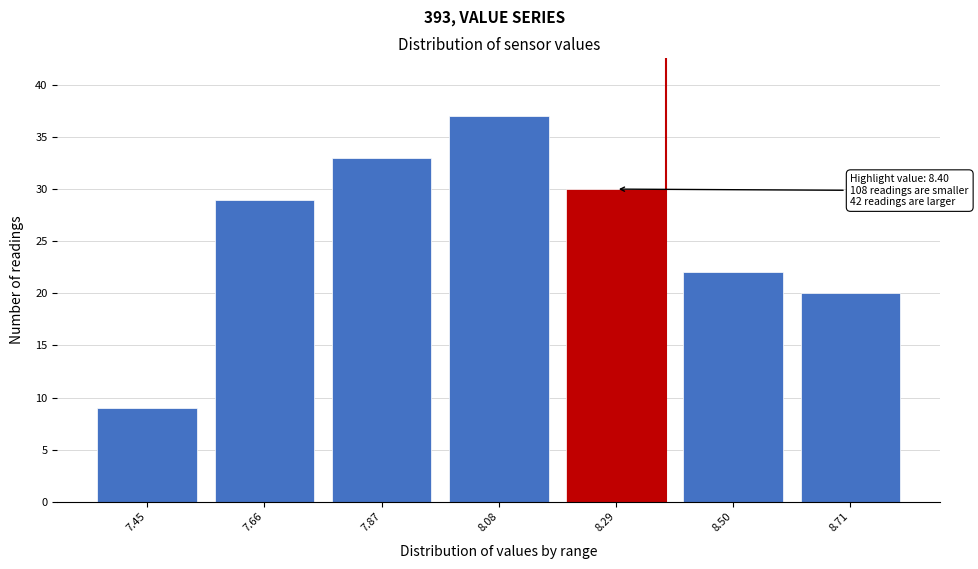

Reading left to right, what are all the values shown in this chart?

9	29	33	37	30	22	20